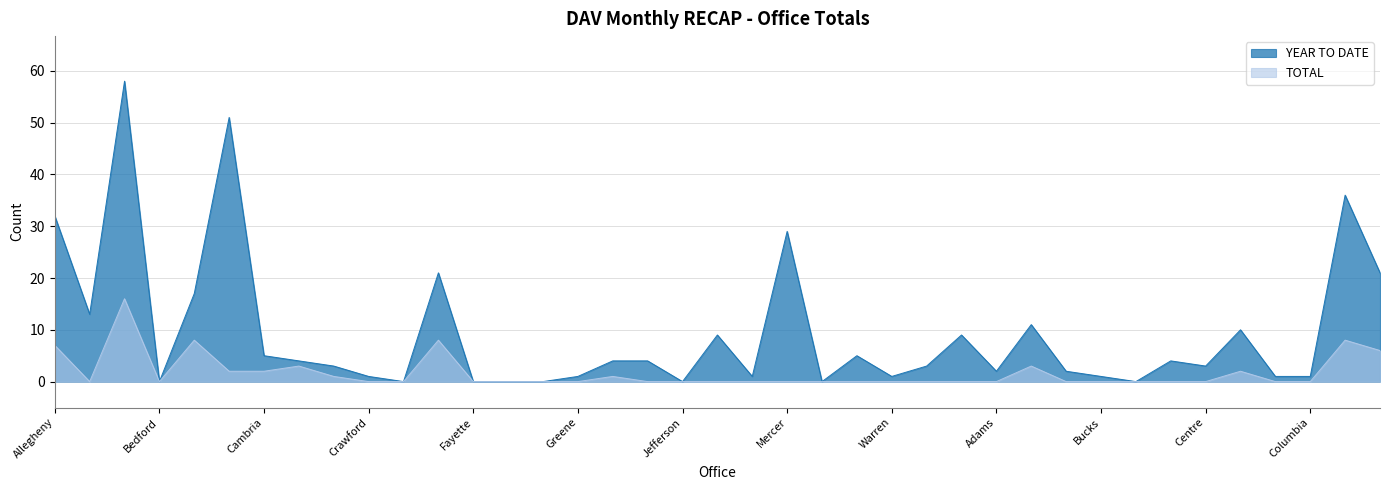

How many data points in YEAR TO DATE are less than 3?

17